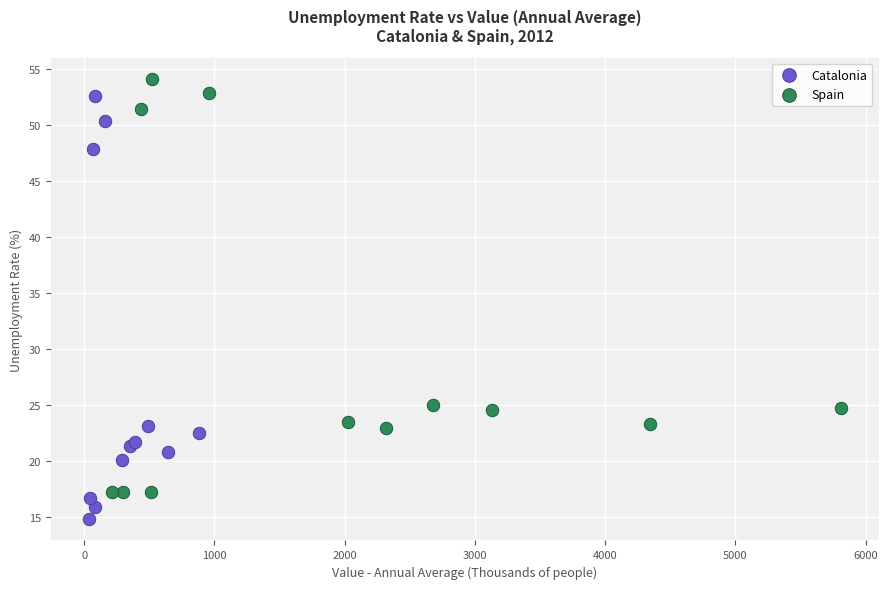

Which series contains the lowest Y value?

Catalonia